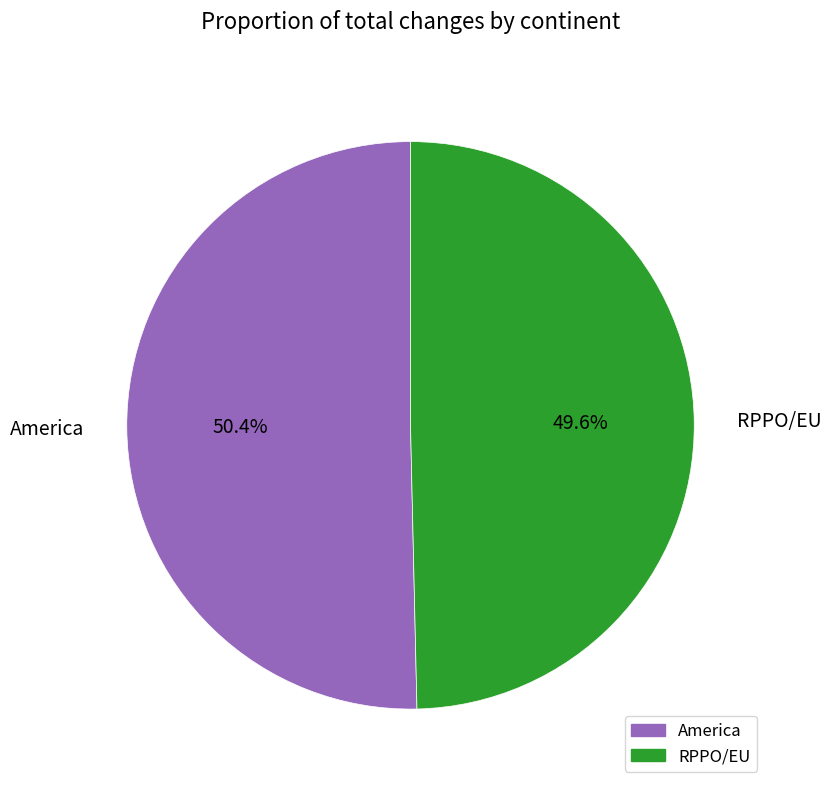

What is the smallest slice in the pie chart?

RPPO/EU